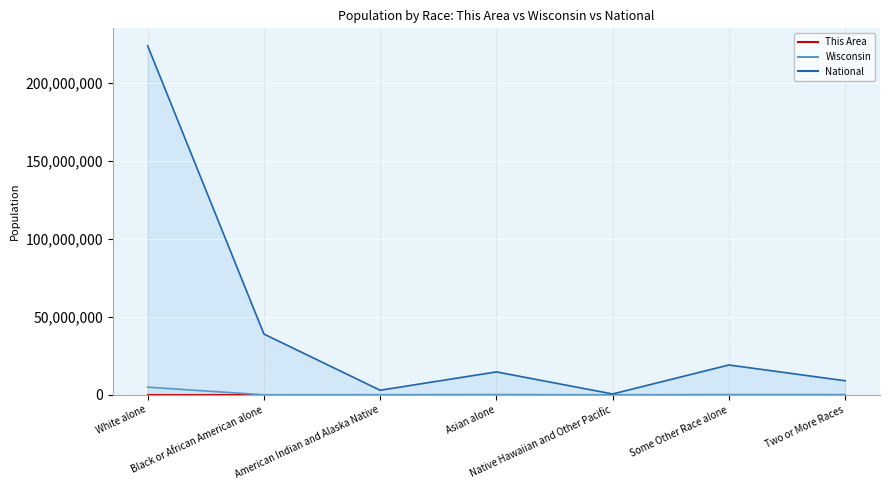

How many lines are shown in the chart?

3